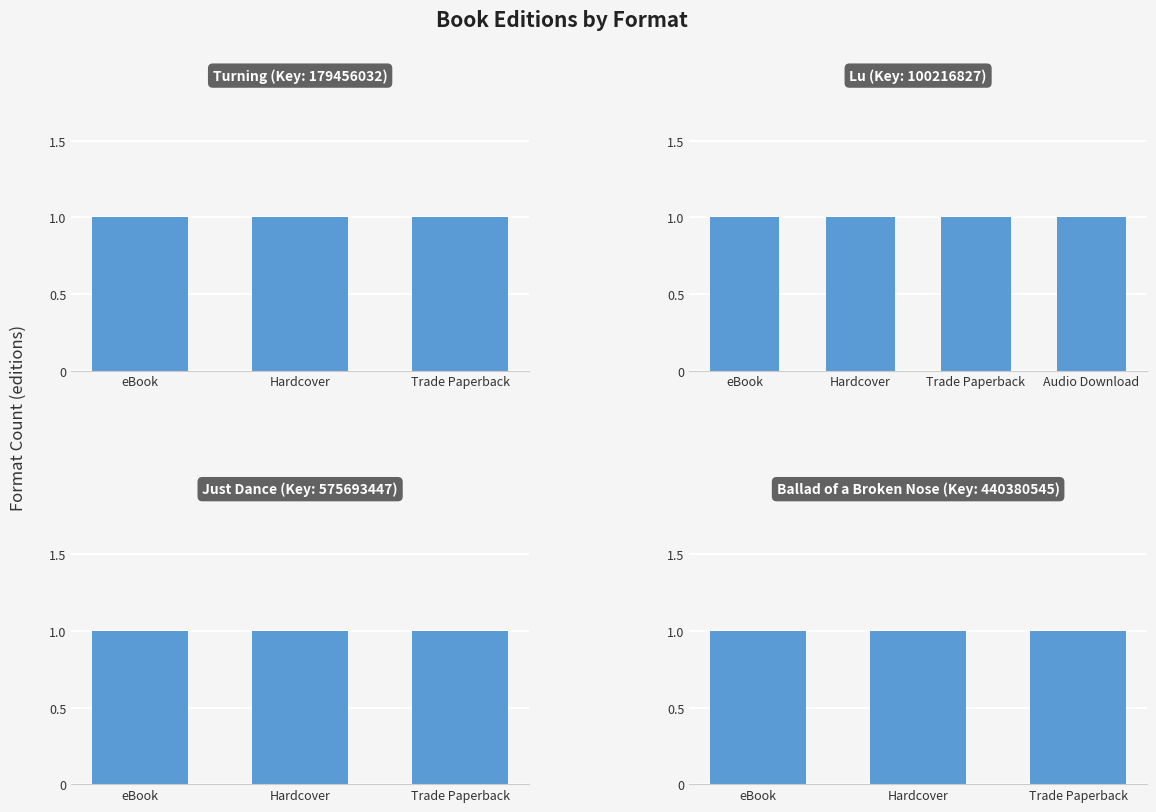

The value at Lu is 6. True or false?

False